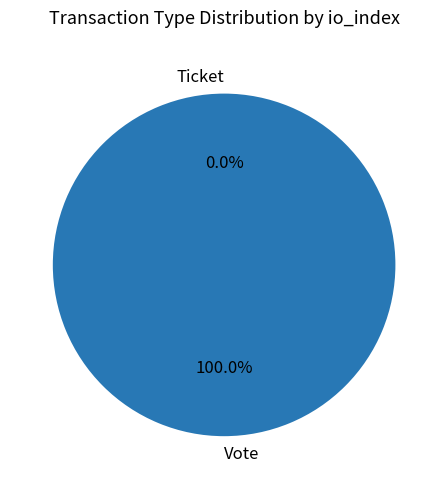

Between Ticket and Vote, which is larger?

Vote